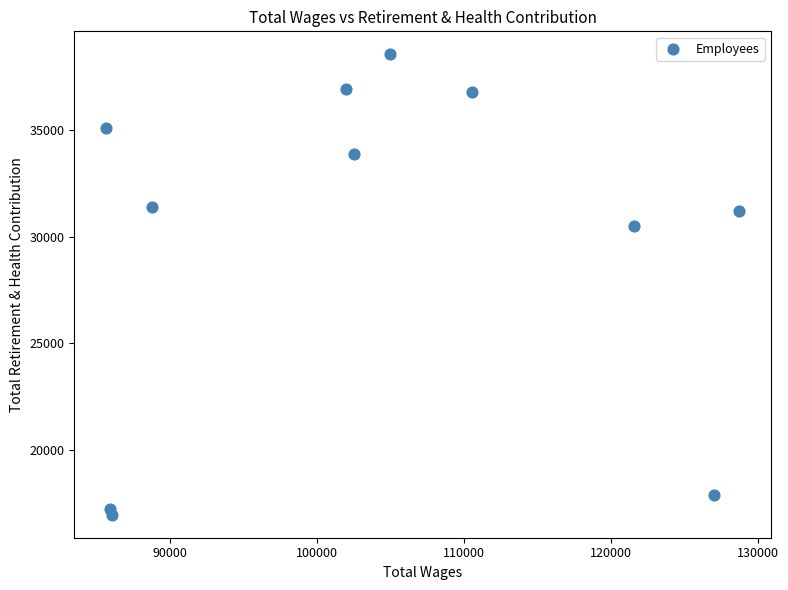

What Y value in the scatter plot is closest to 27762?

30490